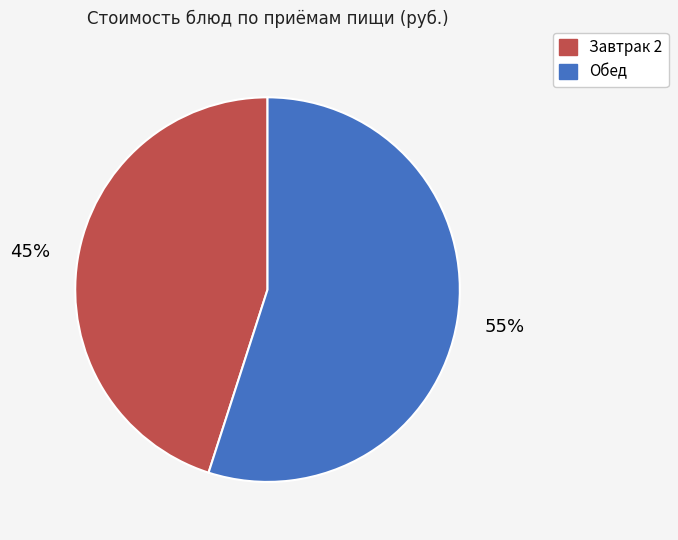

To the nearest percent, what is the average slice percentage?

50%